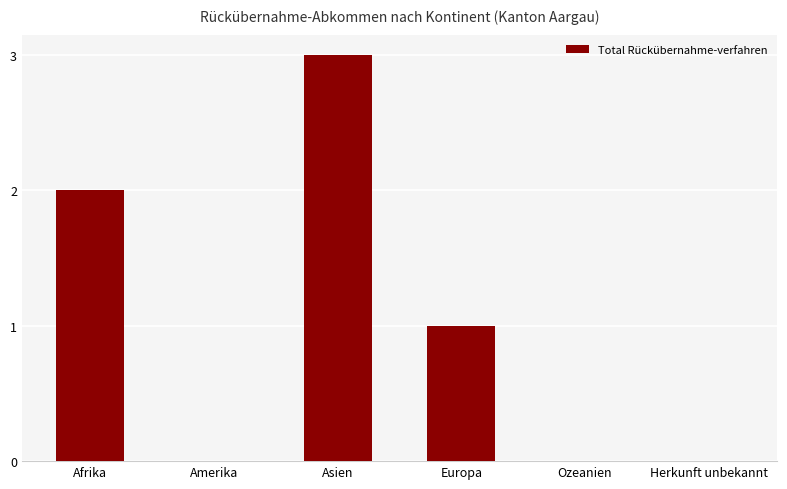

Count the values in the range 0 to 2.

5